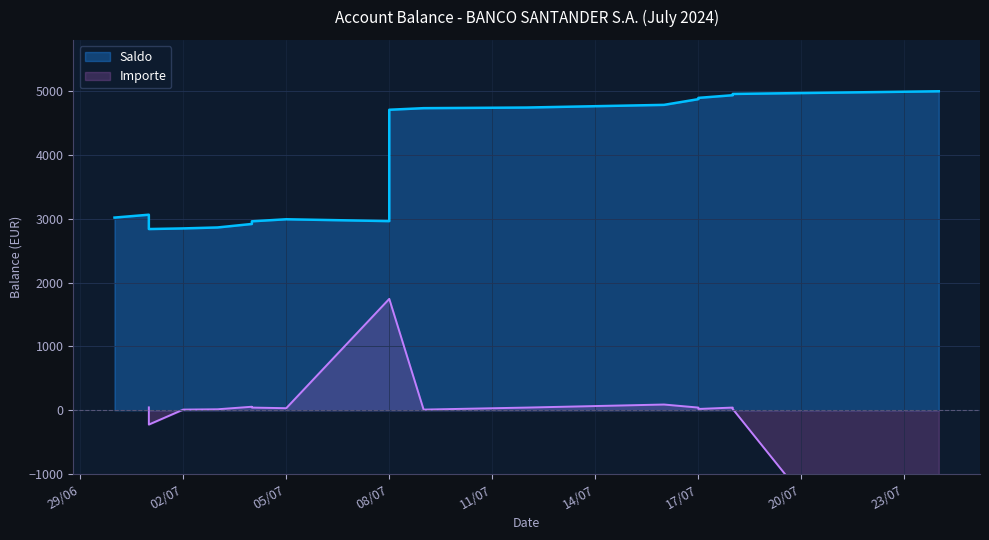

Where does the data first go above 3062?

2024-07-01